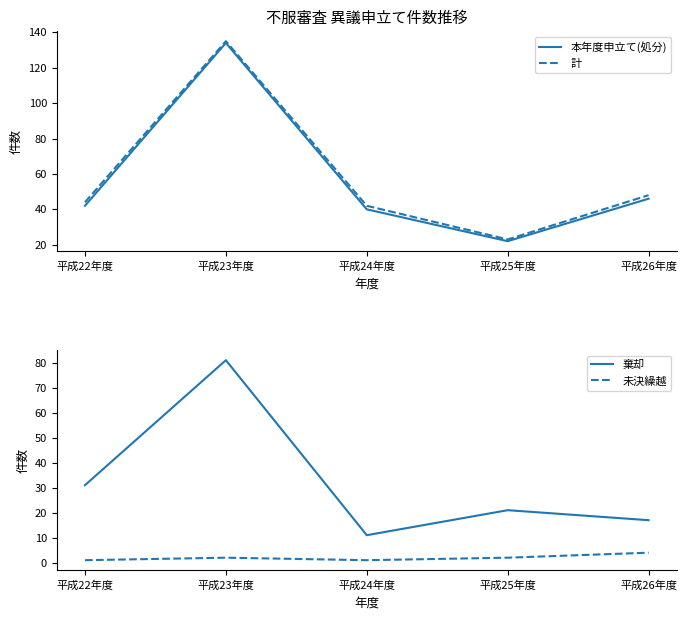

What is the difference between the highest and lowest values at 平成26年度?

44